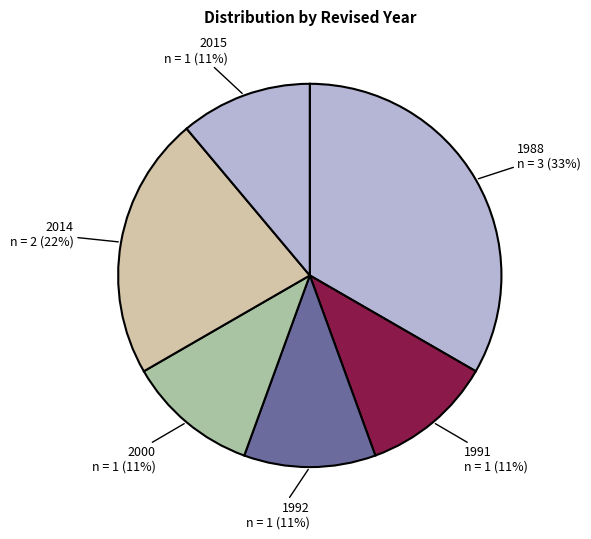

How many segments does this pie chart have?

6